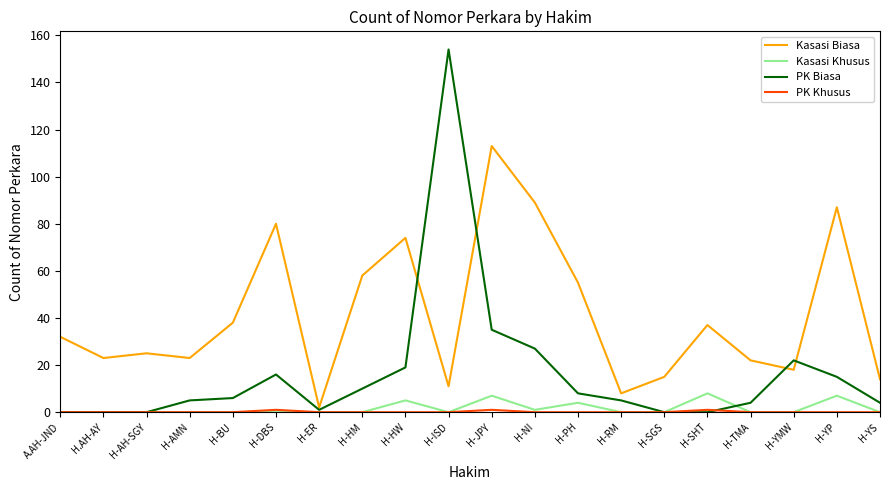

What is the total value across all series at H-ISD?

165